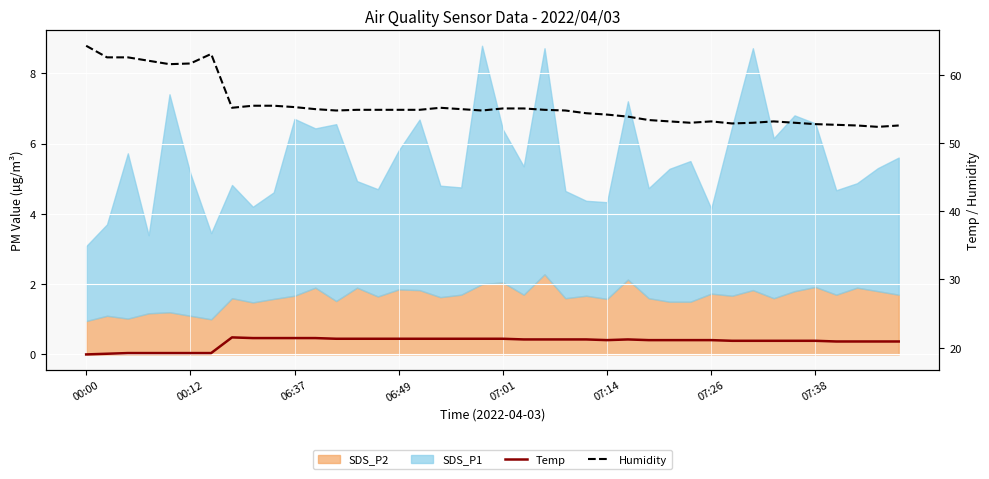

How many lines are shown in the chart?

2